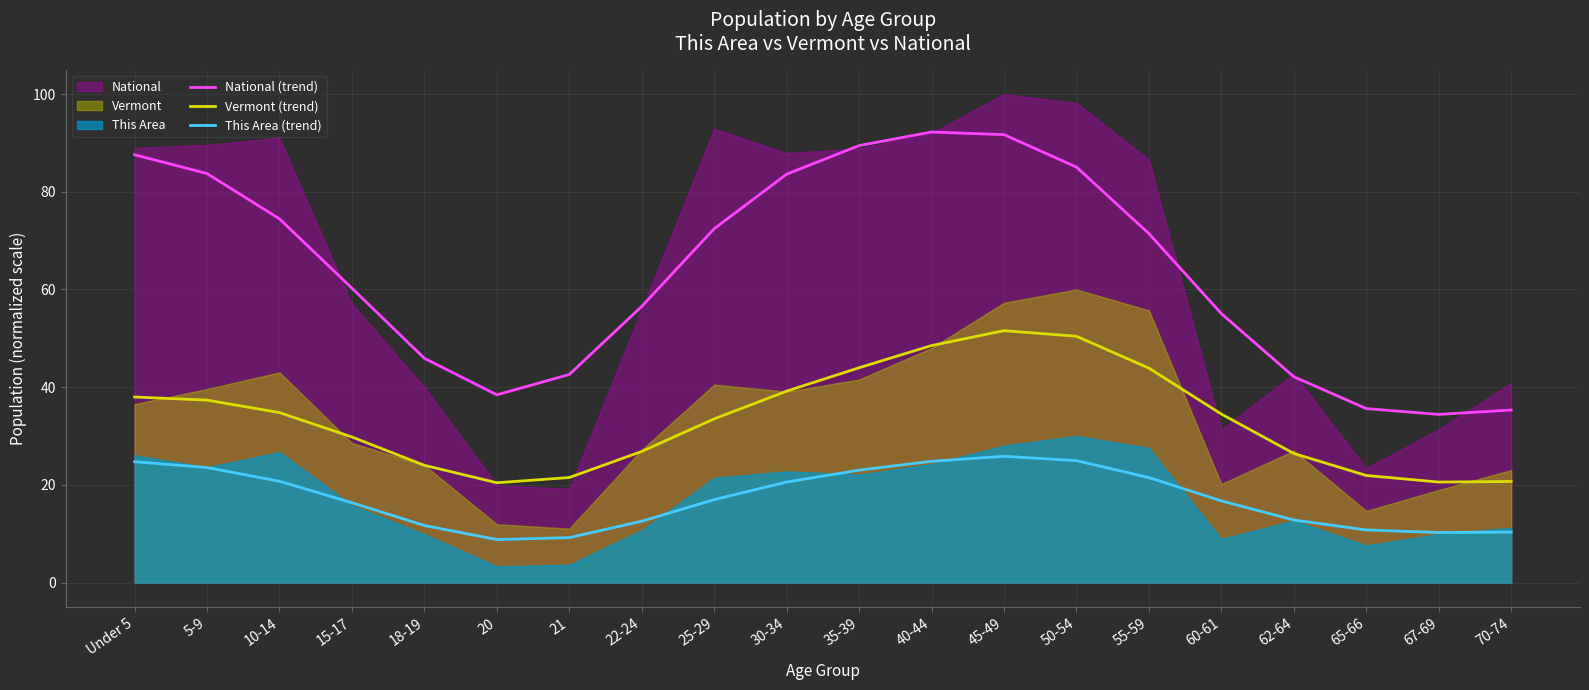

True or false: National (trend) has a value of 9.8 at 67-69.

False